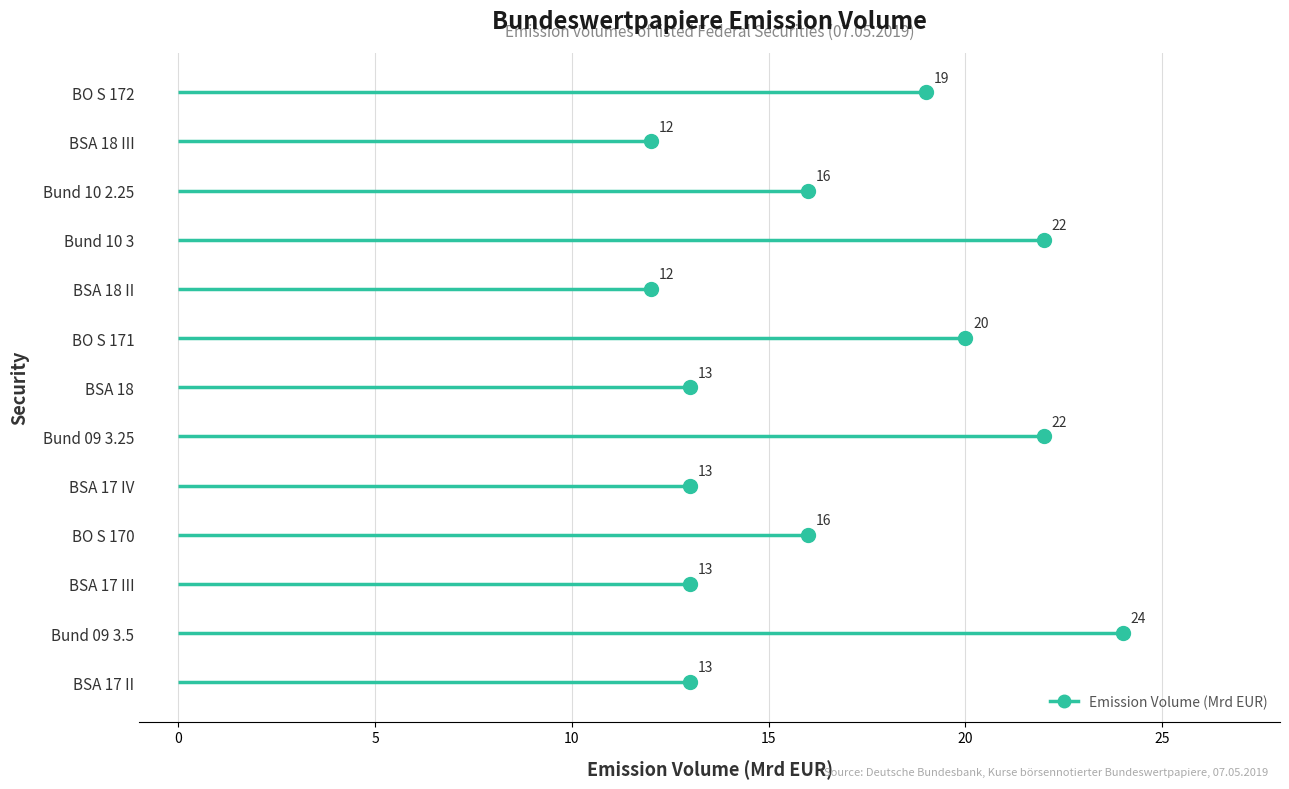

At which category does the data reach its first local valley?

BSA 17 III